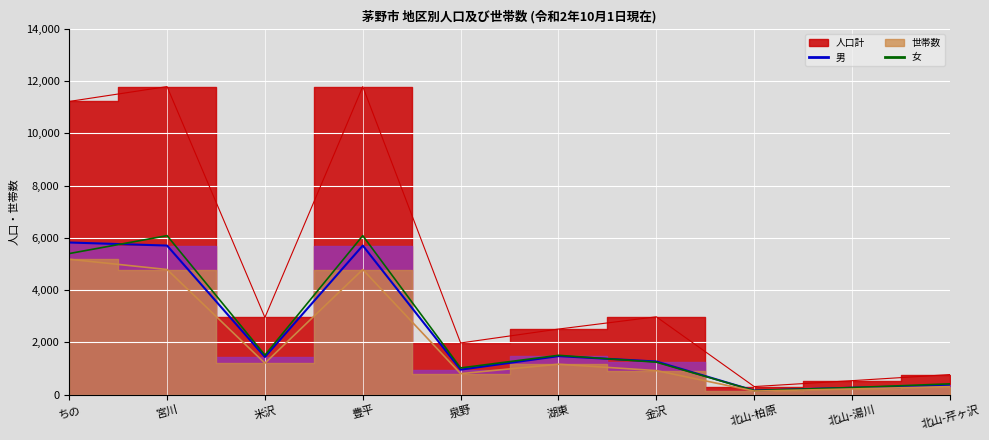

How many lines are shown in the chart?

4